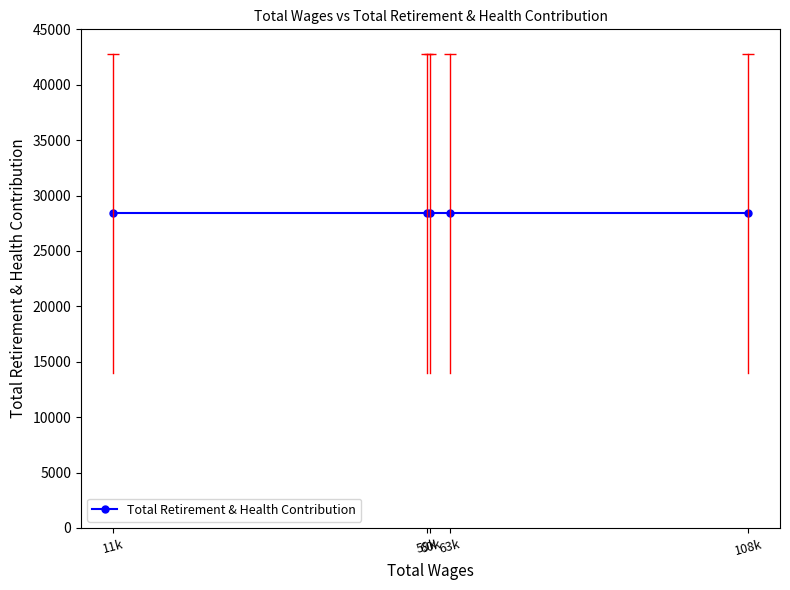

List the labels in order of value, largest first.

108650.0, 63196.0, 60289.0, 59760.0, 11933.0